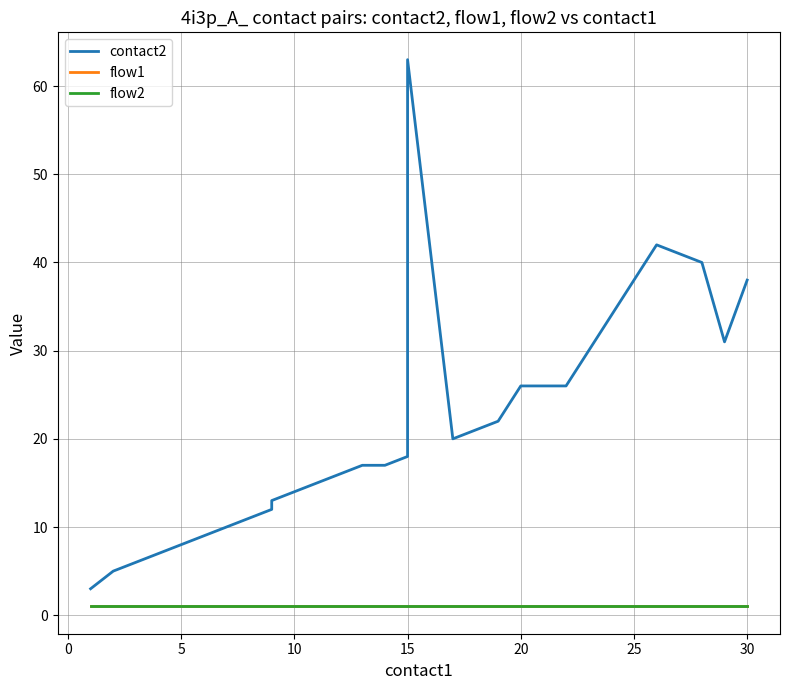

True or false: contact2 and flow1 cross at least once.

False